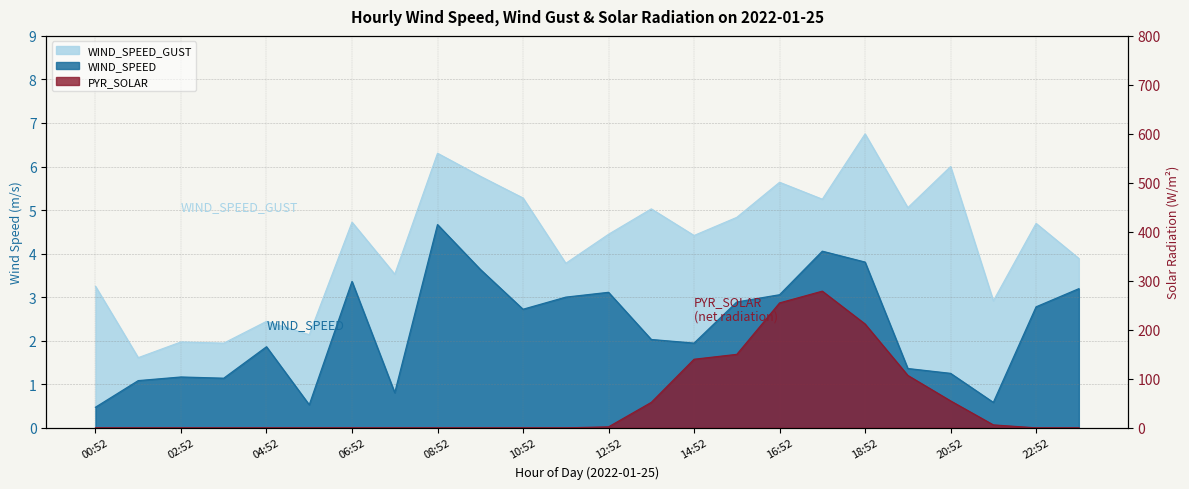

List the labels in order of WIND_SPEED value, smallest first.

00:52, 05:52, 21:52, 07:52, 01:52, 03:52, 02:52, 20:52, 19:52, 04:52, 14:52, 13:52, 10:52, 22:52, 15:52, 11:52, 16:52, 12:52, 23:52, 06:52, 09:52, 18:52, 17:52, 08:52